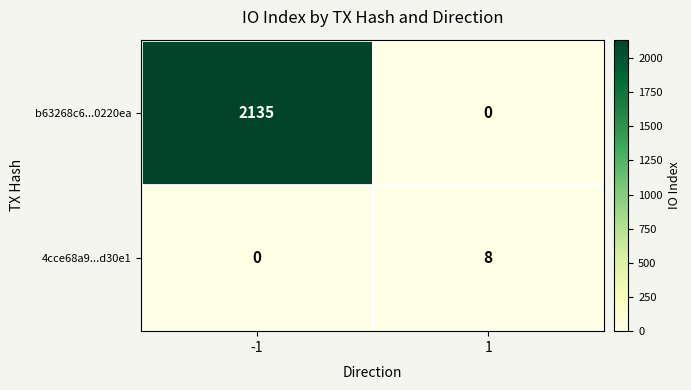

Which category has the highest value across all series?

-1